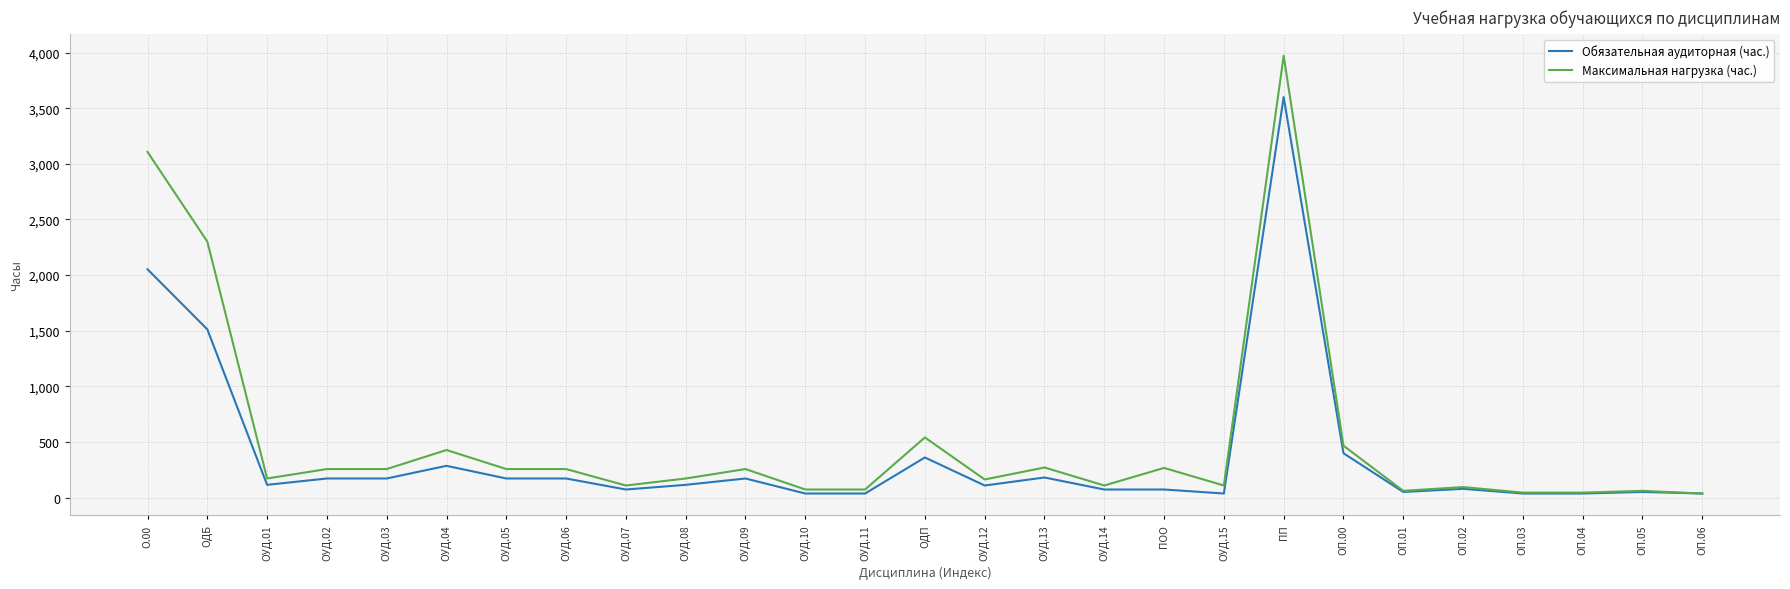

Is it true that Обязательная аудиторная (час.) equals 218 at ОДП?

False